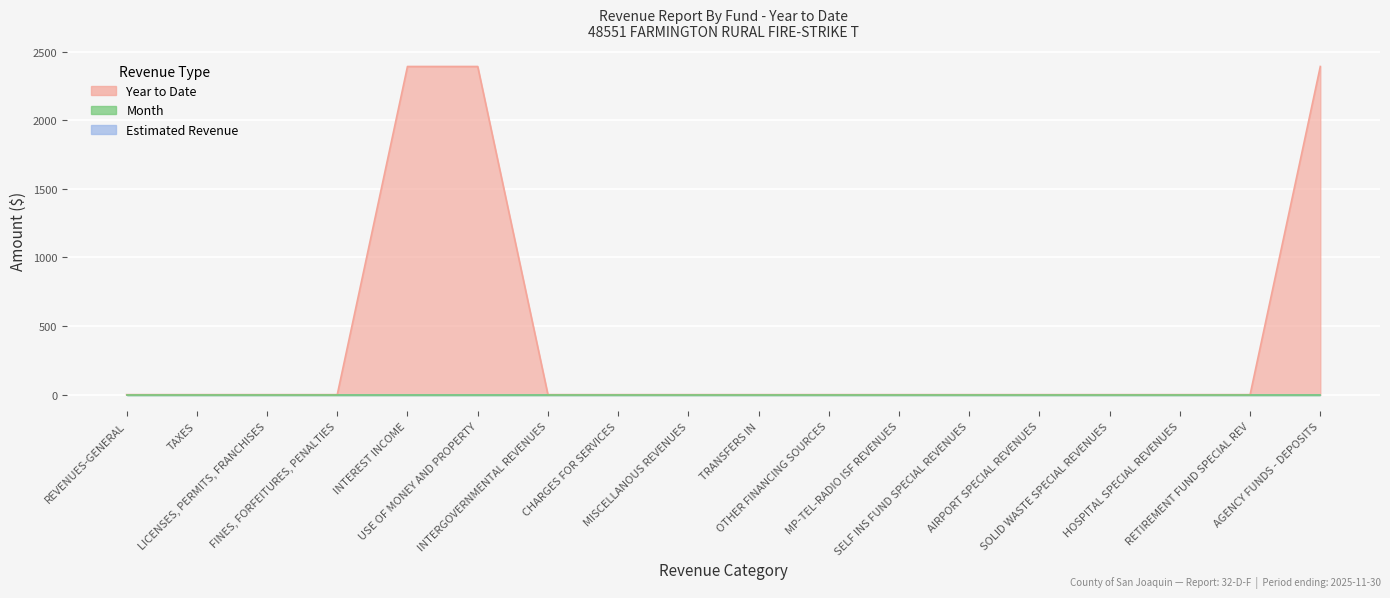

The Year to Date series shows 1564 at LICENSES, PERMITS, FRANCHISES. True or false?

False